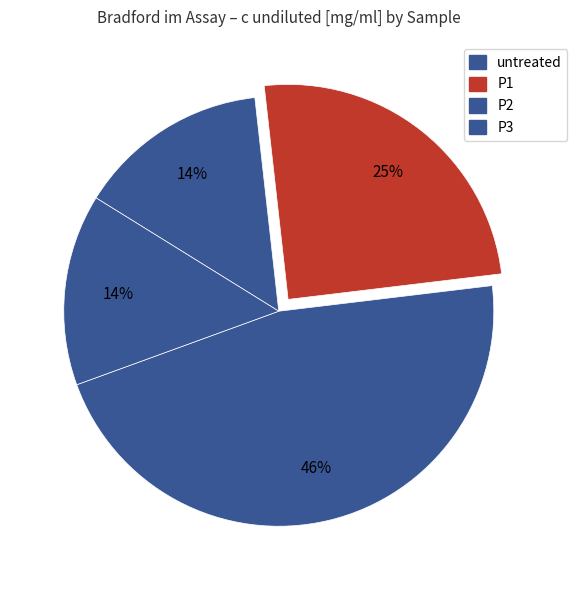

Is the sum of untreated and P2 greater than half?

Yes